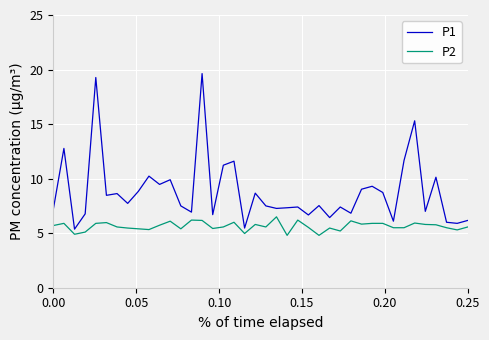

True or false: P1 and P2 intersect in this chart.

False